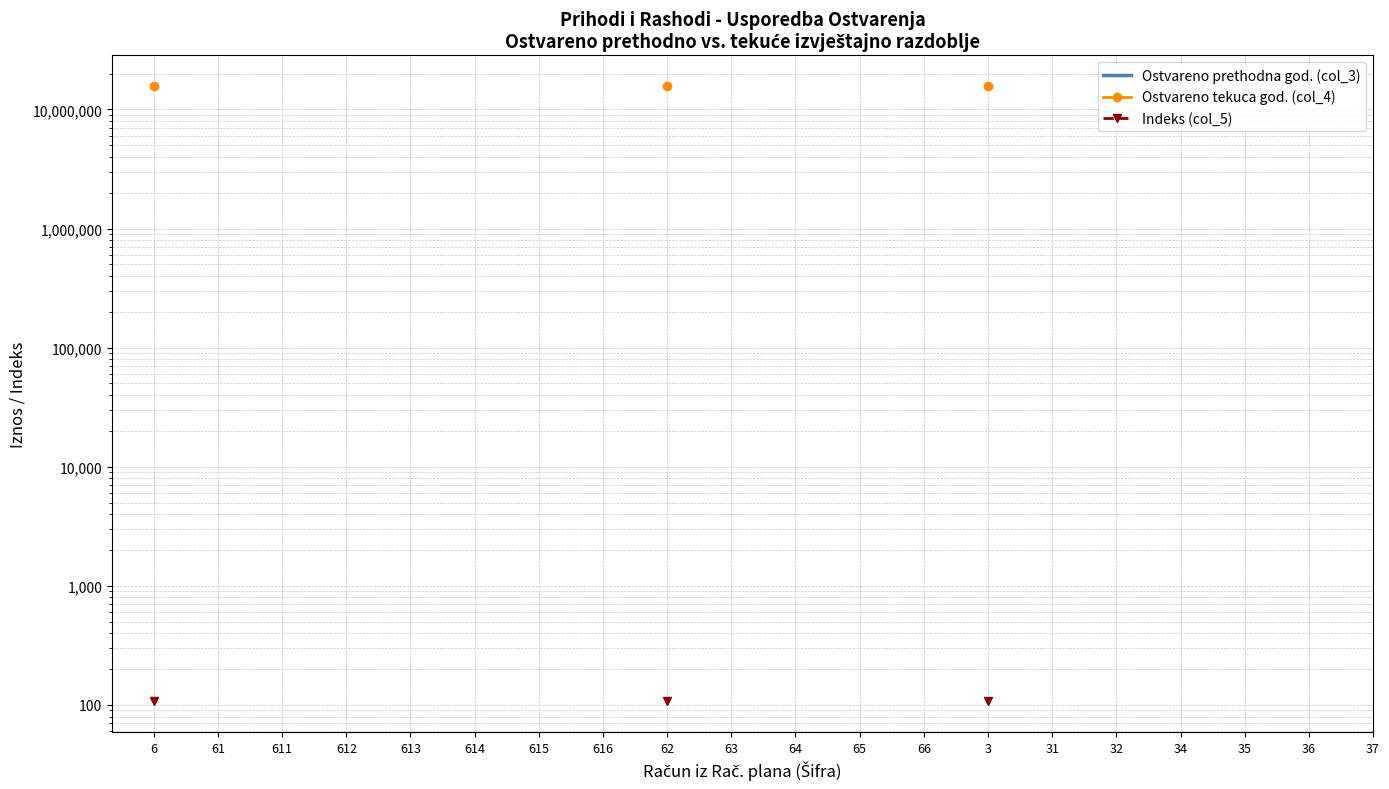

What position from the right is 64?

10